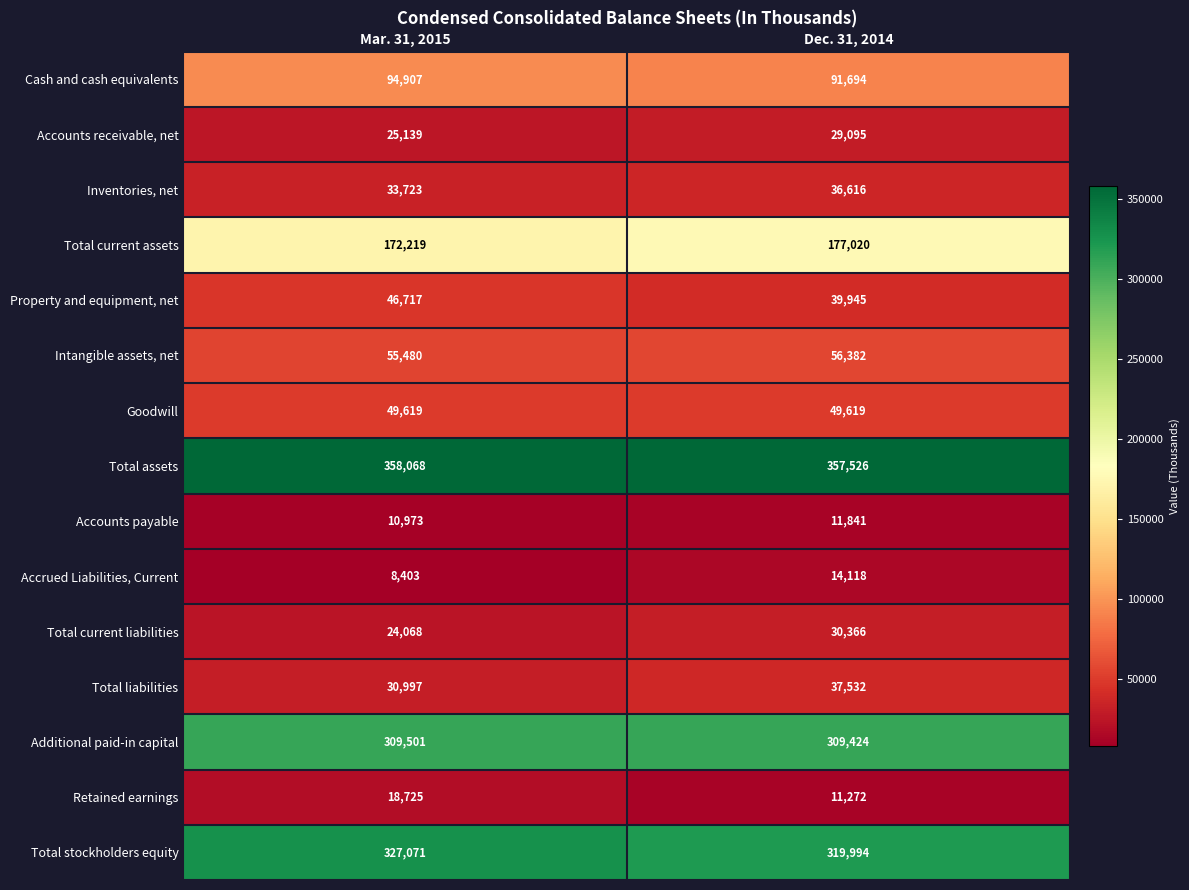

What is the maximum value shown in the chart?

358068